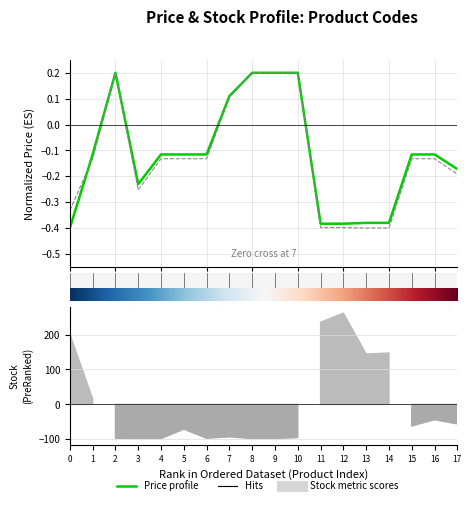

What is the maximum value shown in the chart?

0.2